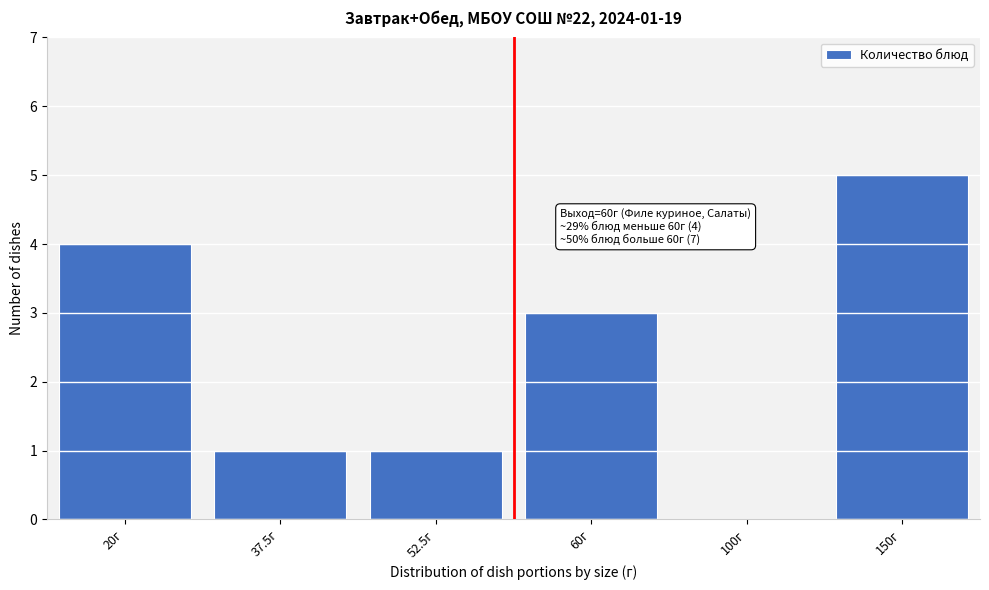

Reading right to left, what are all the values shown in this chart?

150г=5	100г=0	60г=3	52.5г=1	37.5г=1	20г=4